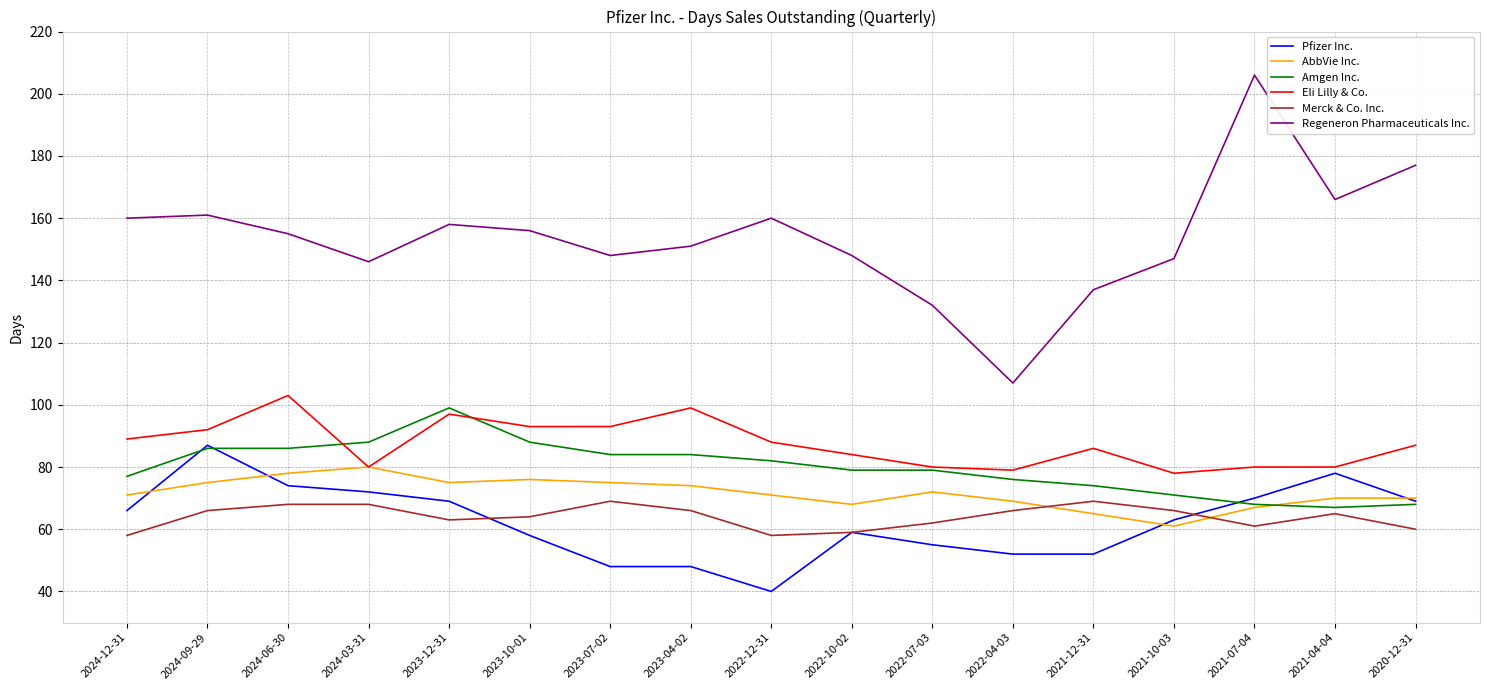

What is the maximum value shown in the chart?

206